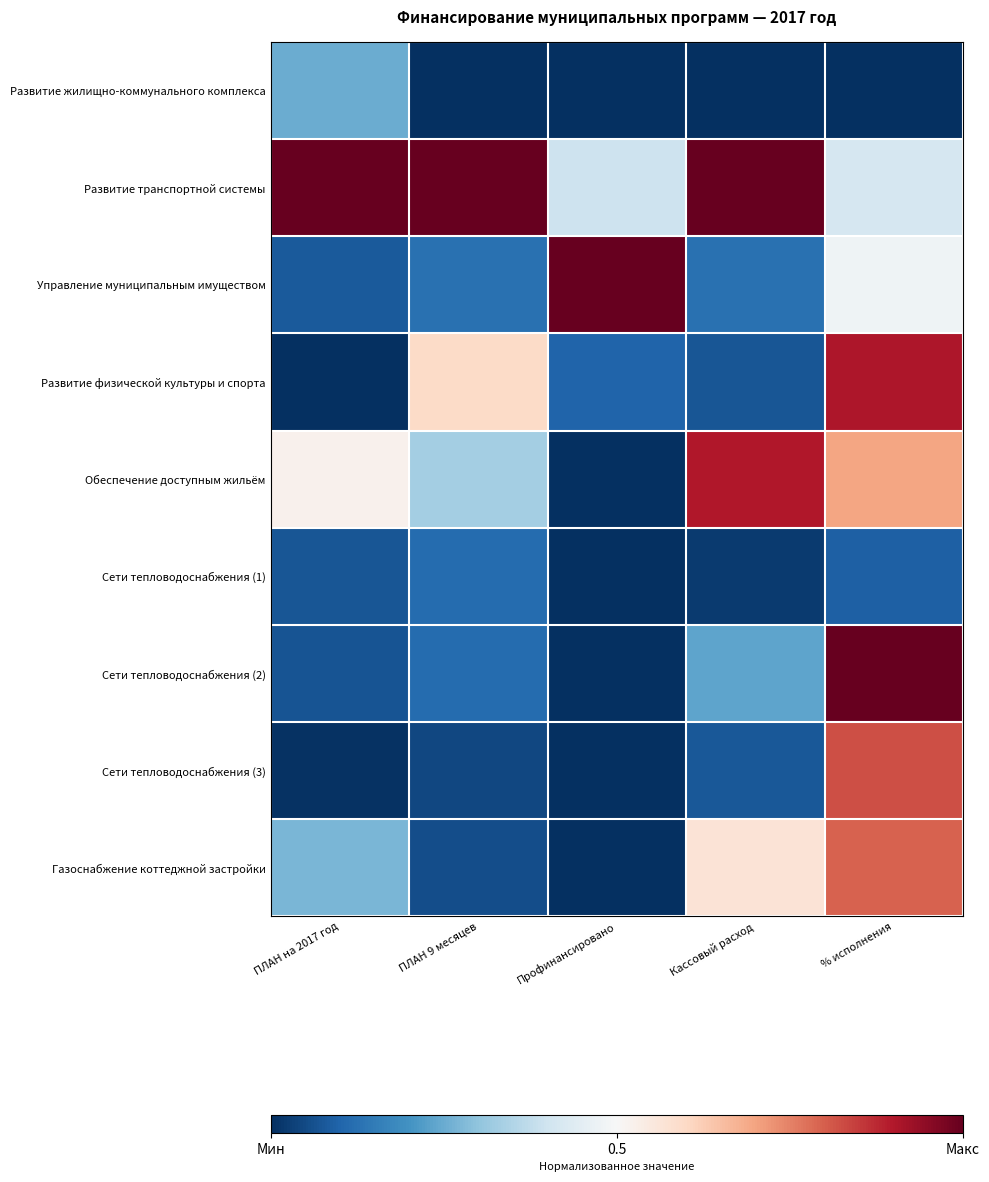

Which series changed the most between ПЛАН 9 месяцев and Кассовый расход?

Обеспечение доступным жильём